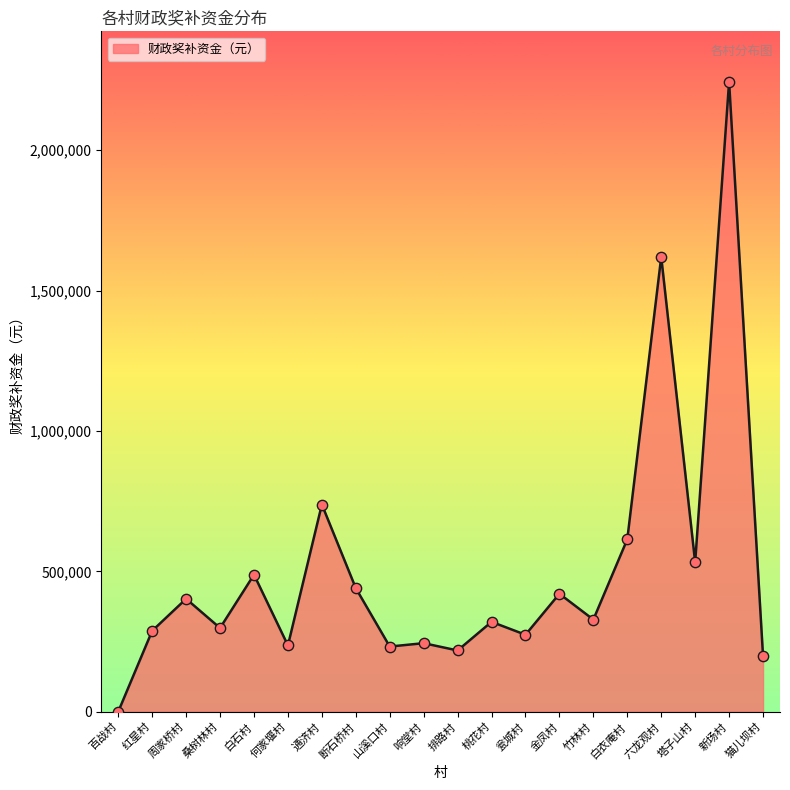

Approximately how many times larger is the value at 塔子山村 compared to 白石村?

1.1